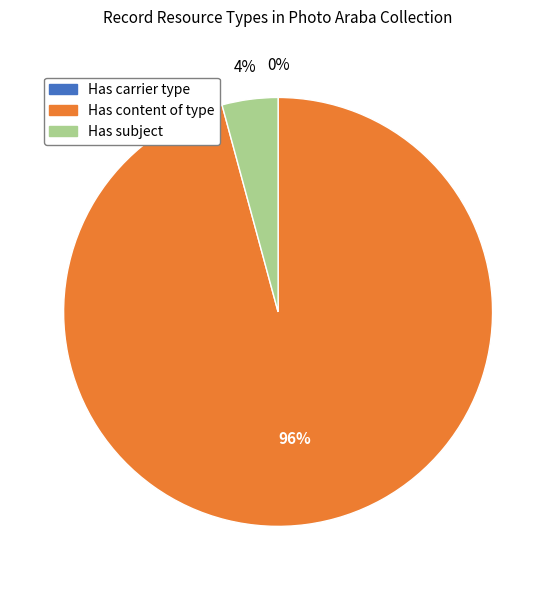

What percentage is the Has subject slice, to the nearest percent?

4%